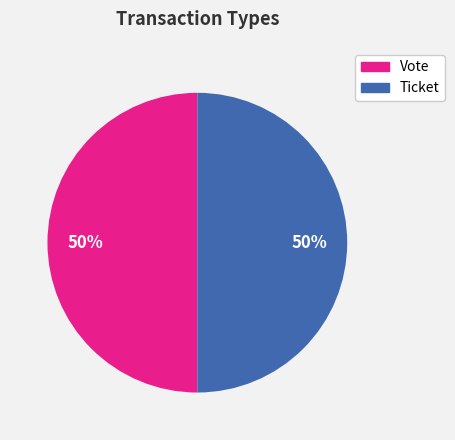

True or false: Vote accounts for 91% of the total.

False